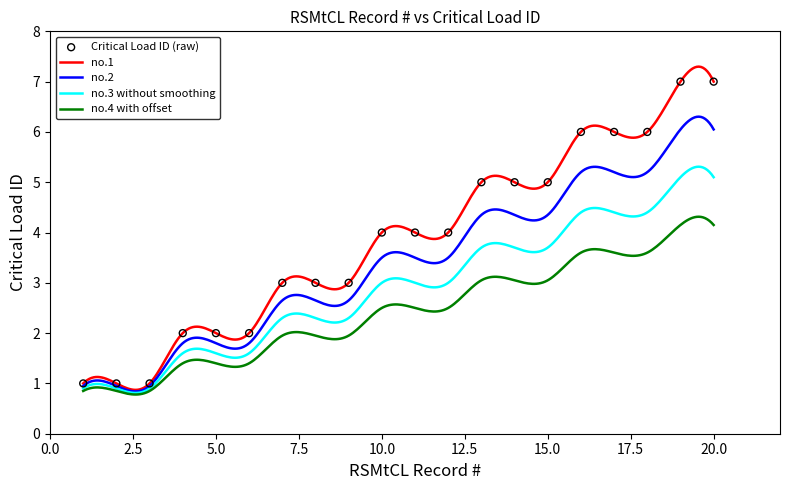

Between 6 and 15, which is larger?

15